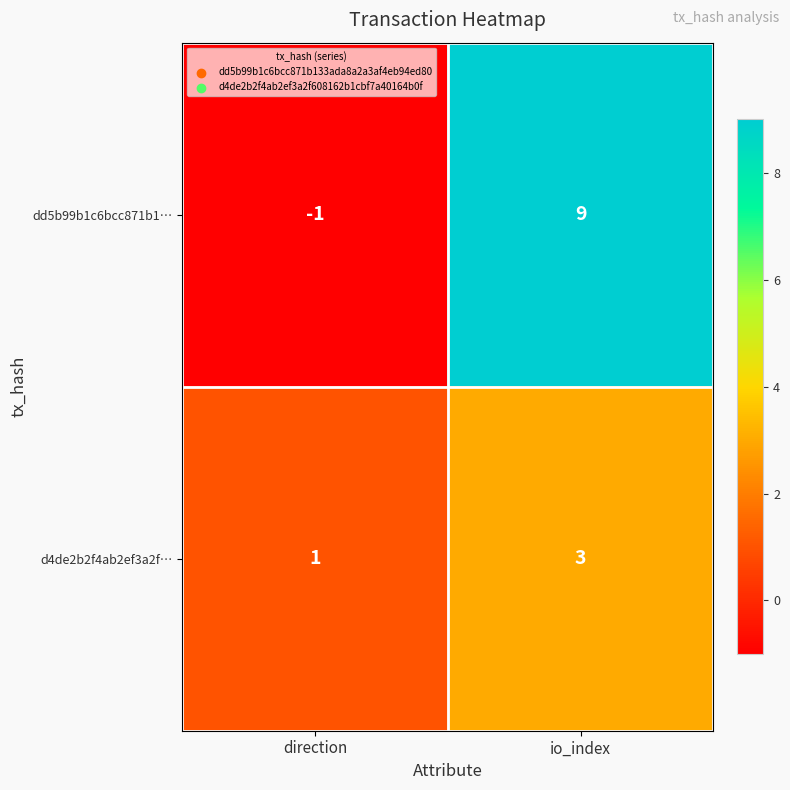

Where is d4de2b2f4ab2ef3a2f… nearest to the value 2?

direction